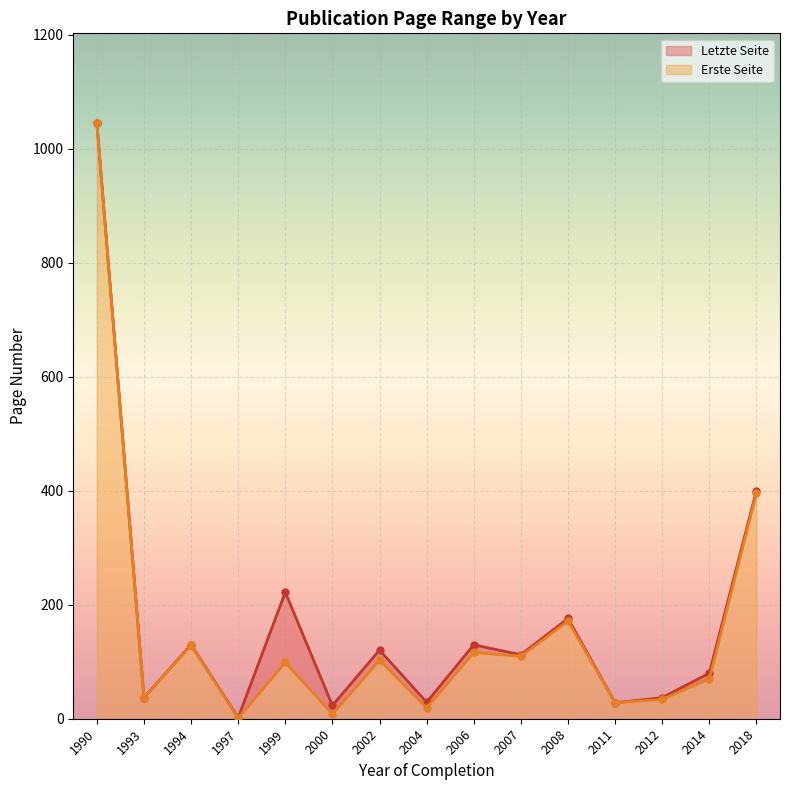

Which category has the highest value in the Erste Seite series?

1990